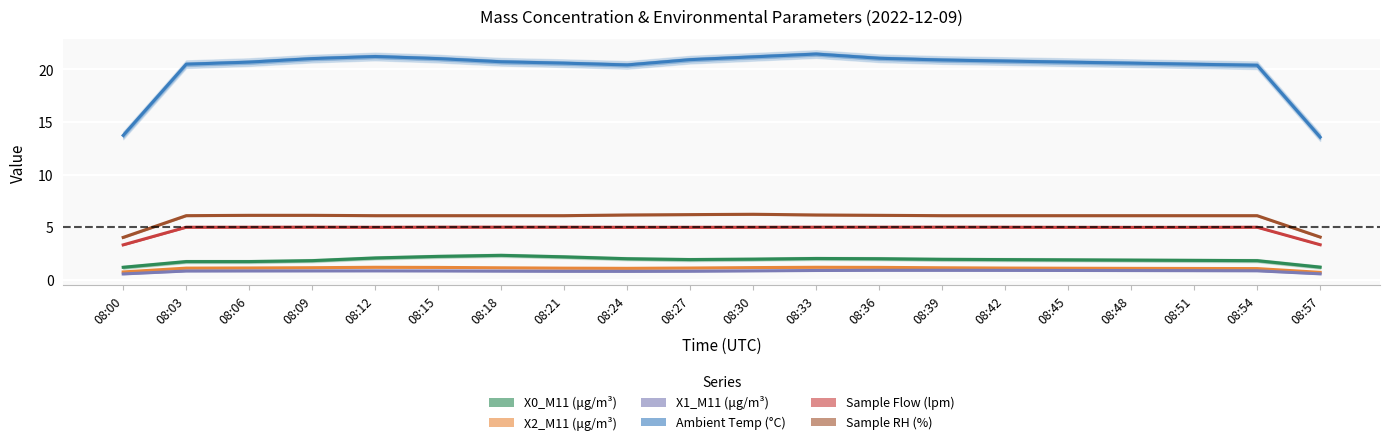

Which series has the largest total across all categories?

Ambient Temp (°C)